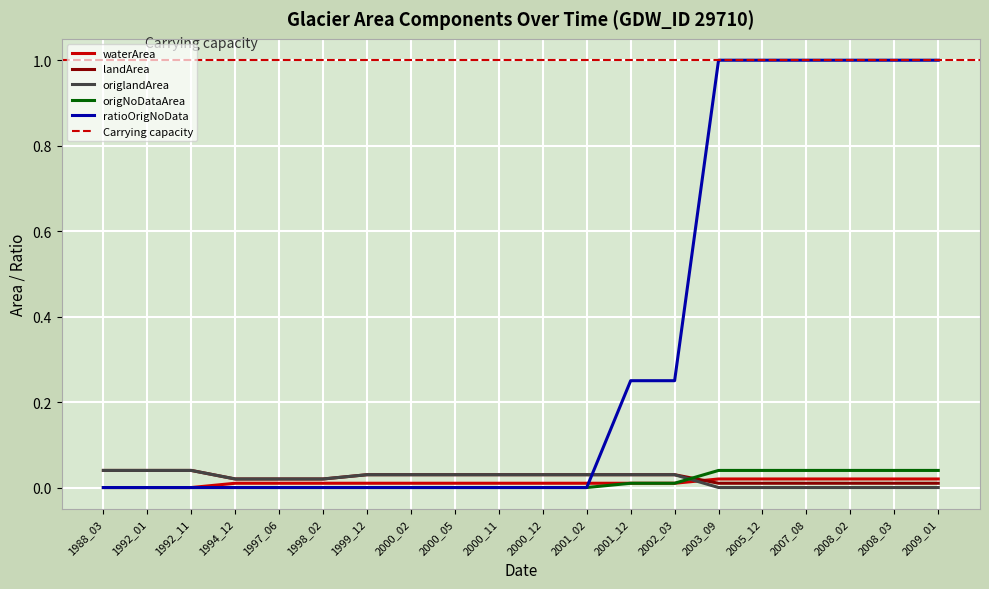

The waterArea series shows 0.0 at 2003_09. True or false?

False